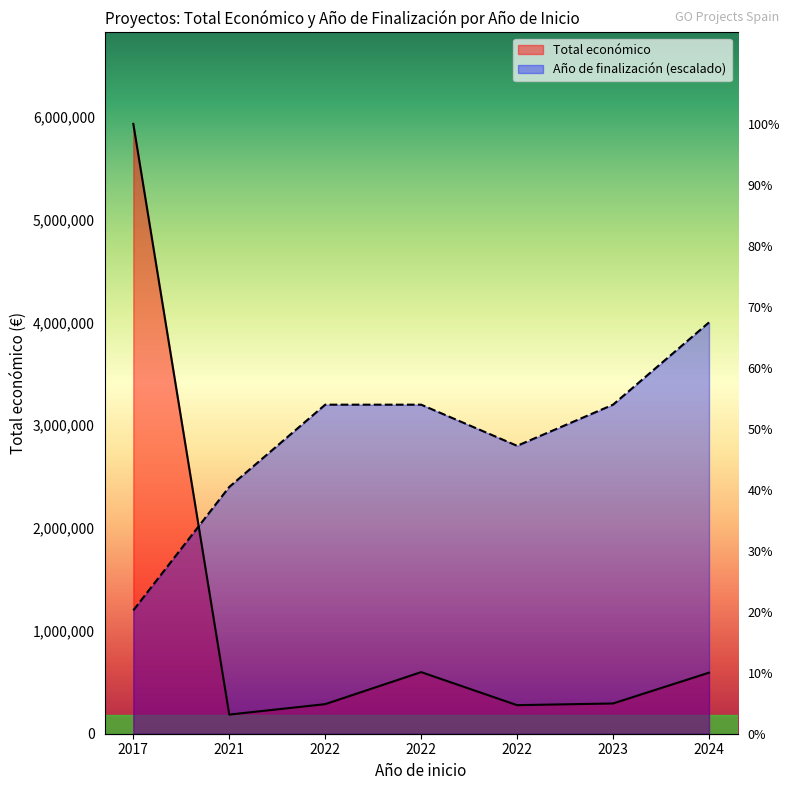

How many times do Total económico and Año de finalización cross each other?

1